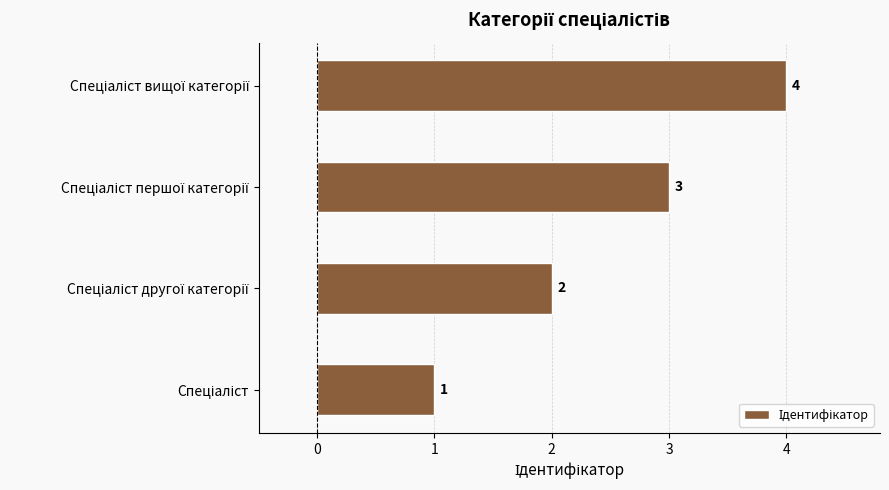

What is the sum of all values?

10